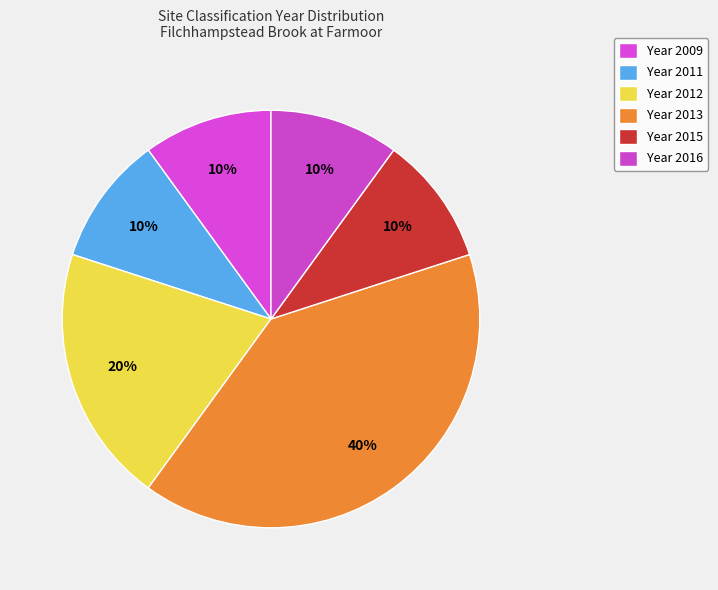

Which slice is the smallest?

2009